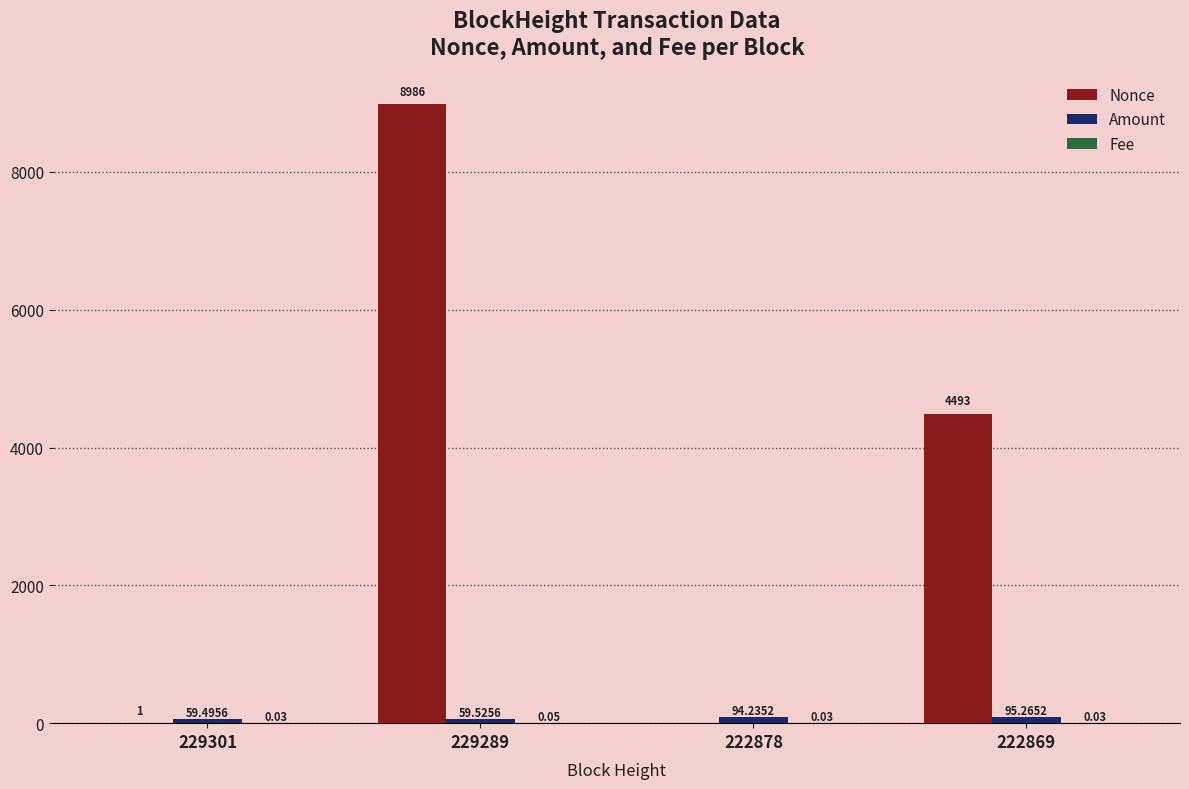

Count the number of data series in this chart.

3